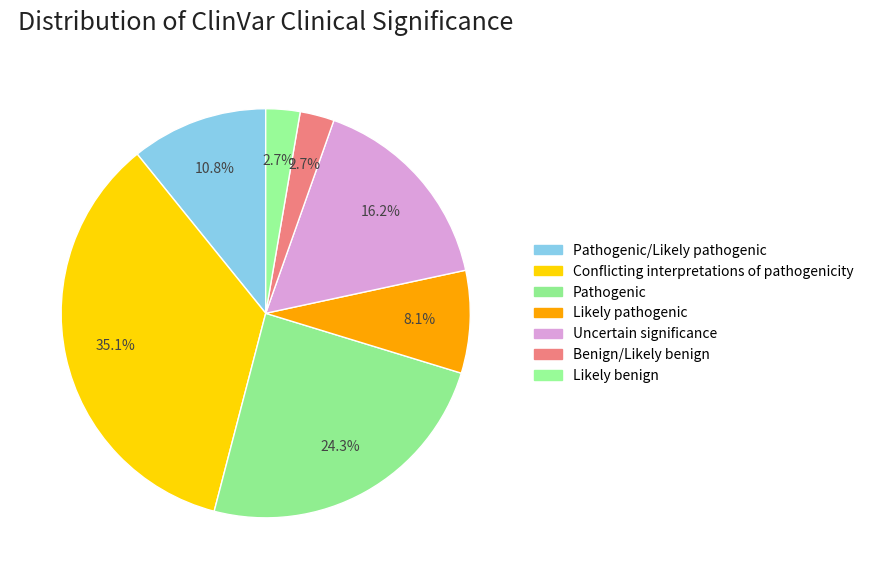

Rank the categories by value from highest to lowest.

Conflicting interpretations of pathogenicity, Pathogenic, Uncertain significance, Pathogenic/Likely pathogenic, Likely pathogenic, Benign/Likely benign, Likely benign